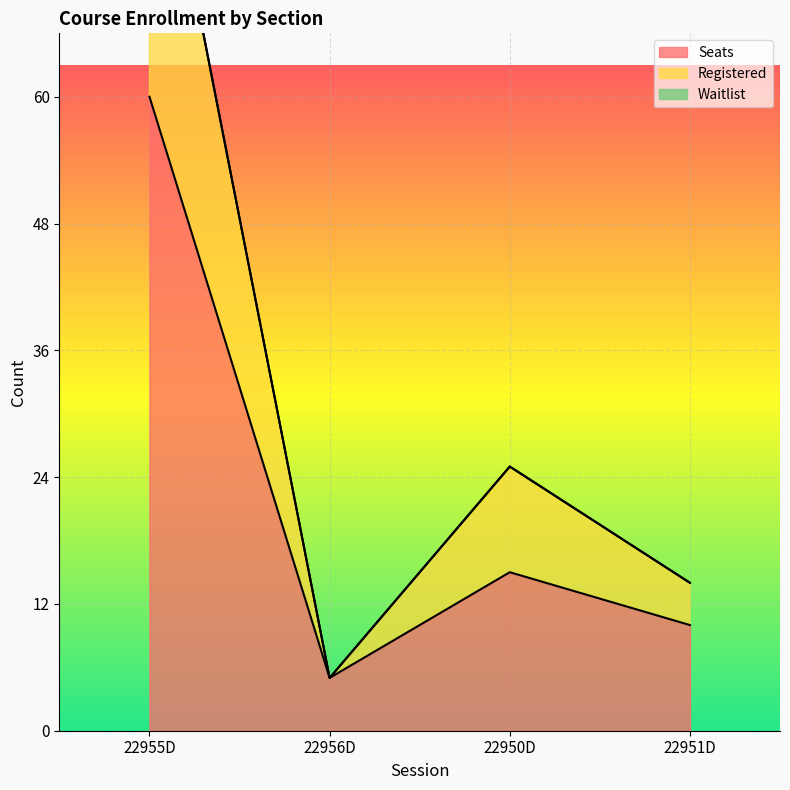

How many lines are shown in the chart?

2